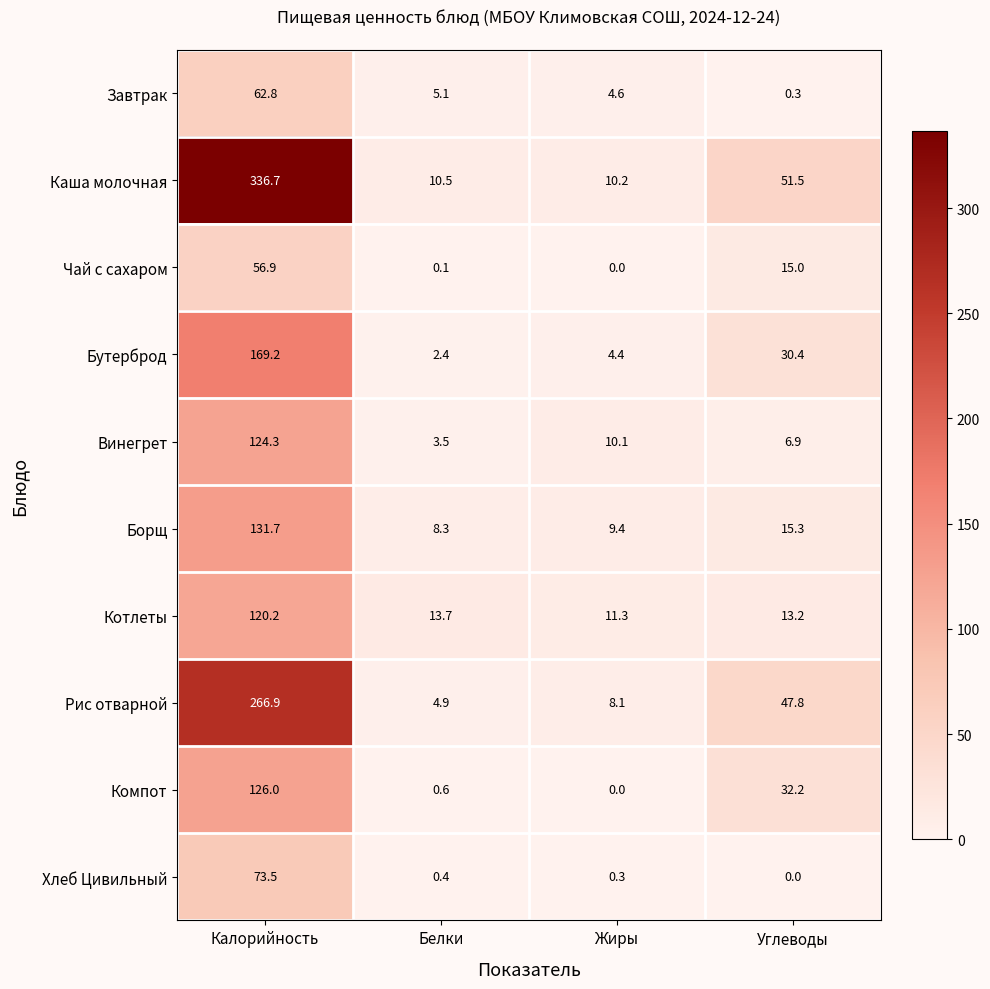

What is the greatest value displayed?

336.7